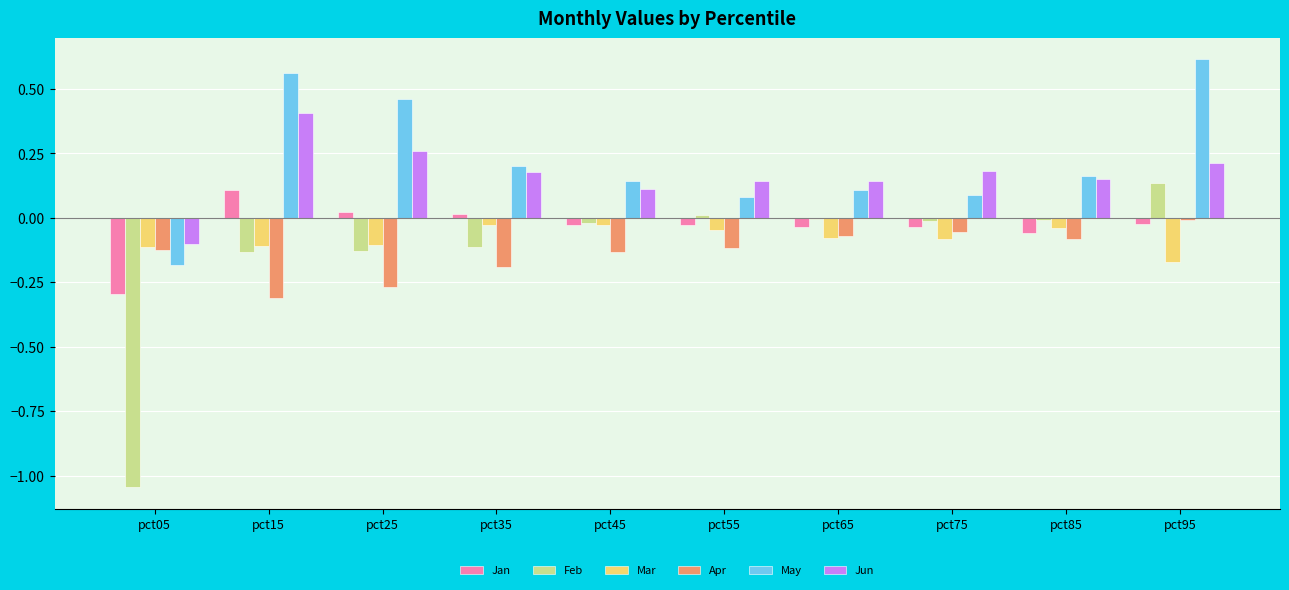

At which category is the sum across all series the highest?

pct95